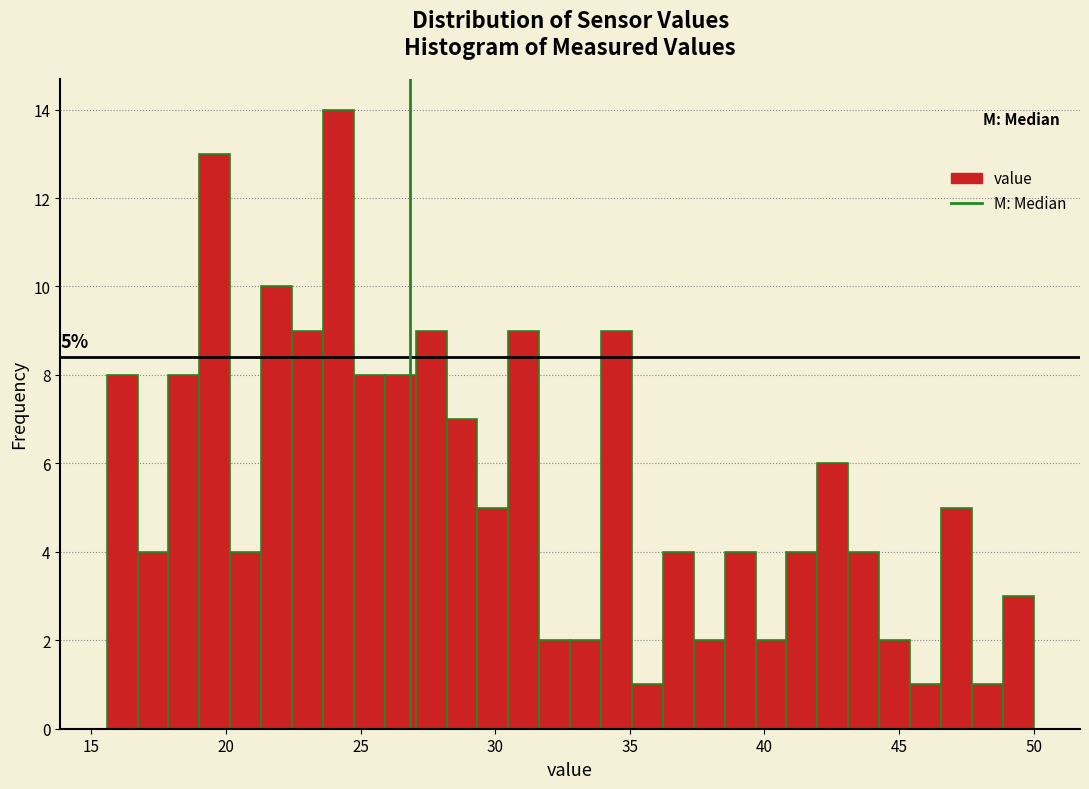

Around what value on the x-axis is the tallest bar? Give the approximate position of its centre, as read against the axis.

24.0